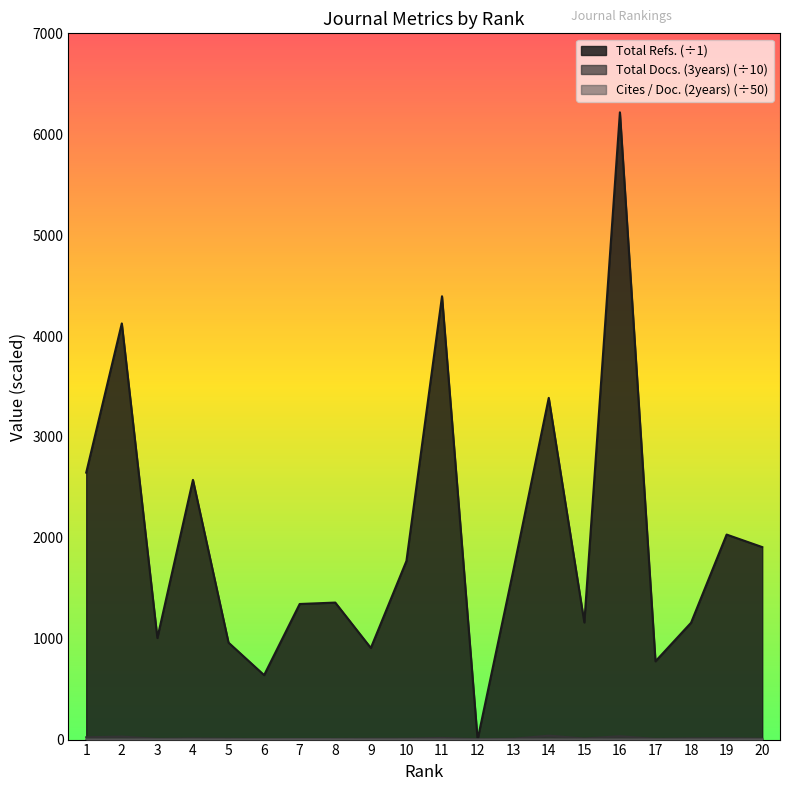

What is the approximate value of Cites / Doc. (2years) at 7?

1.5